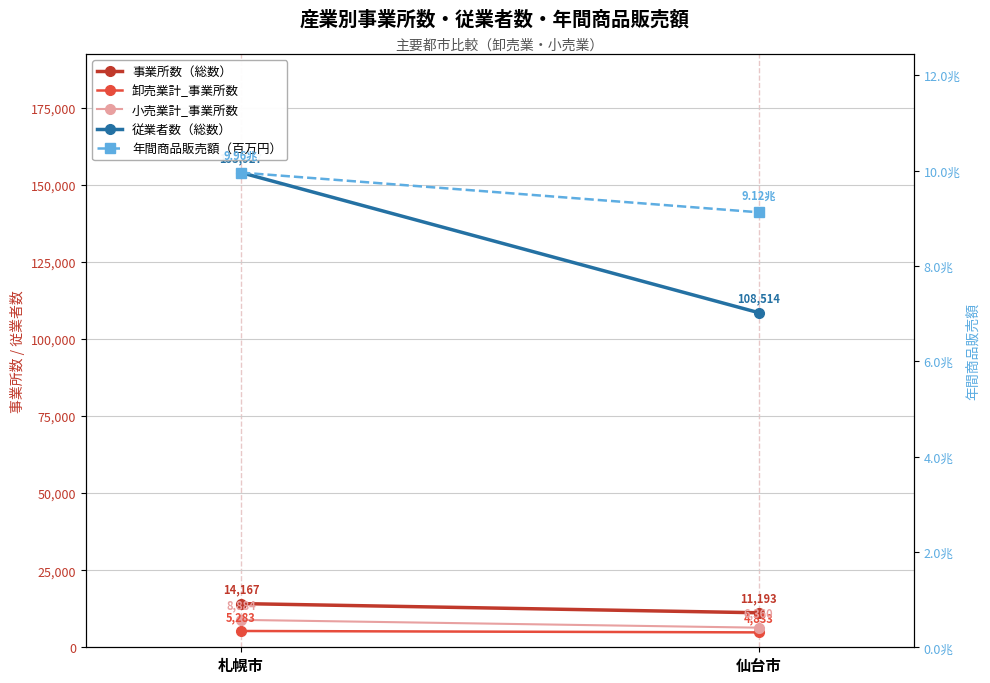

Is it true that 年間商品販売額（百万円） equals 12519319 at 仙台市?

False